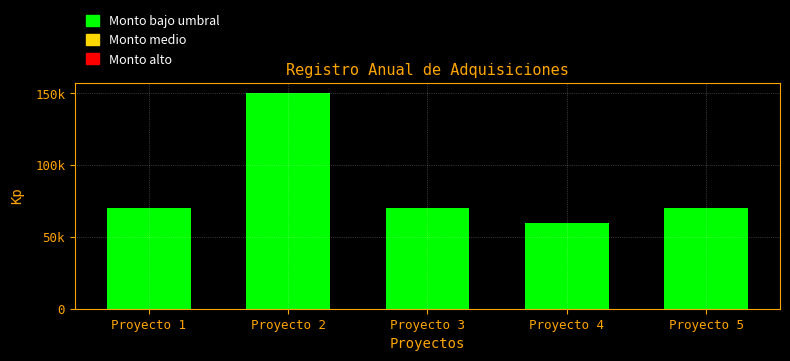

What is the approximate value at Proyecto 2, to the nearest 10?

150000